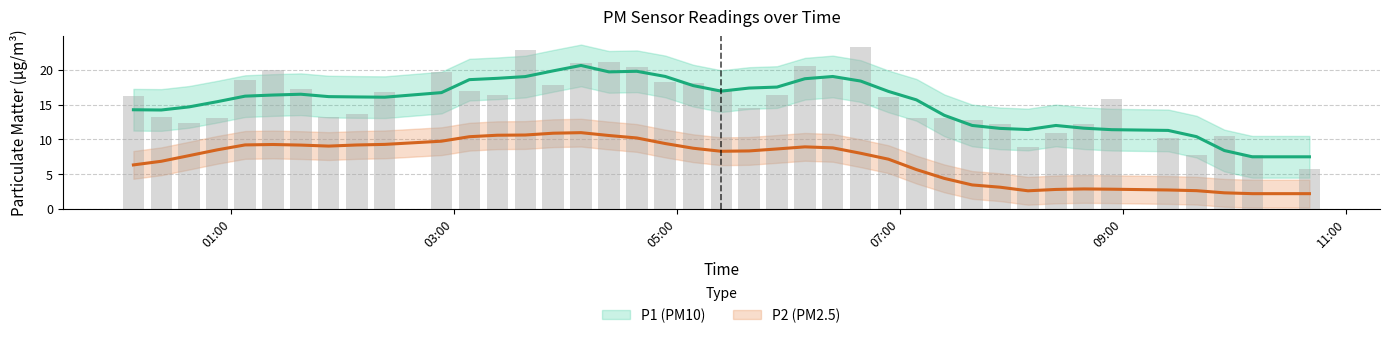

What is the highest value of the P2 series?

11.4